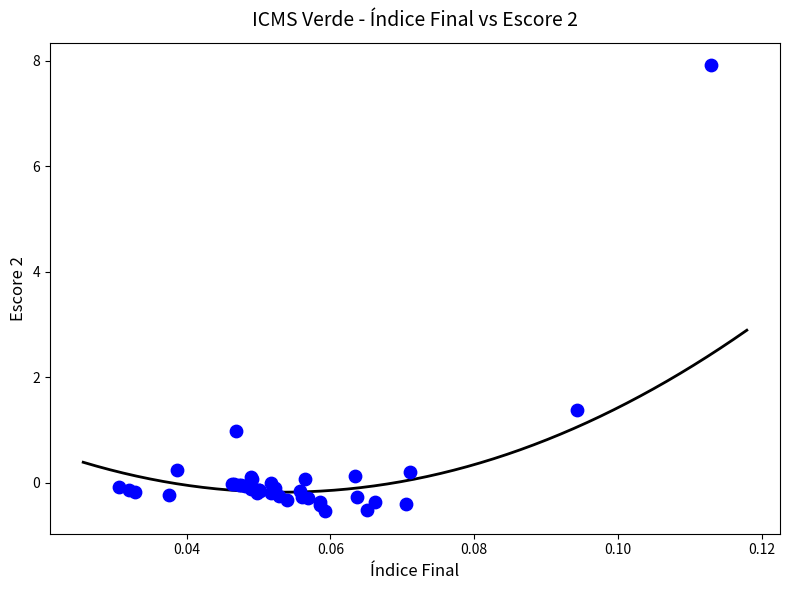

What Y value in the scatter plot is closest to 3?

1.4